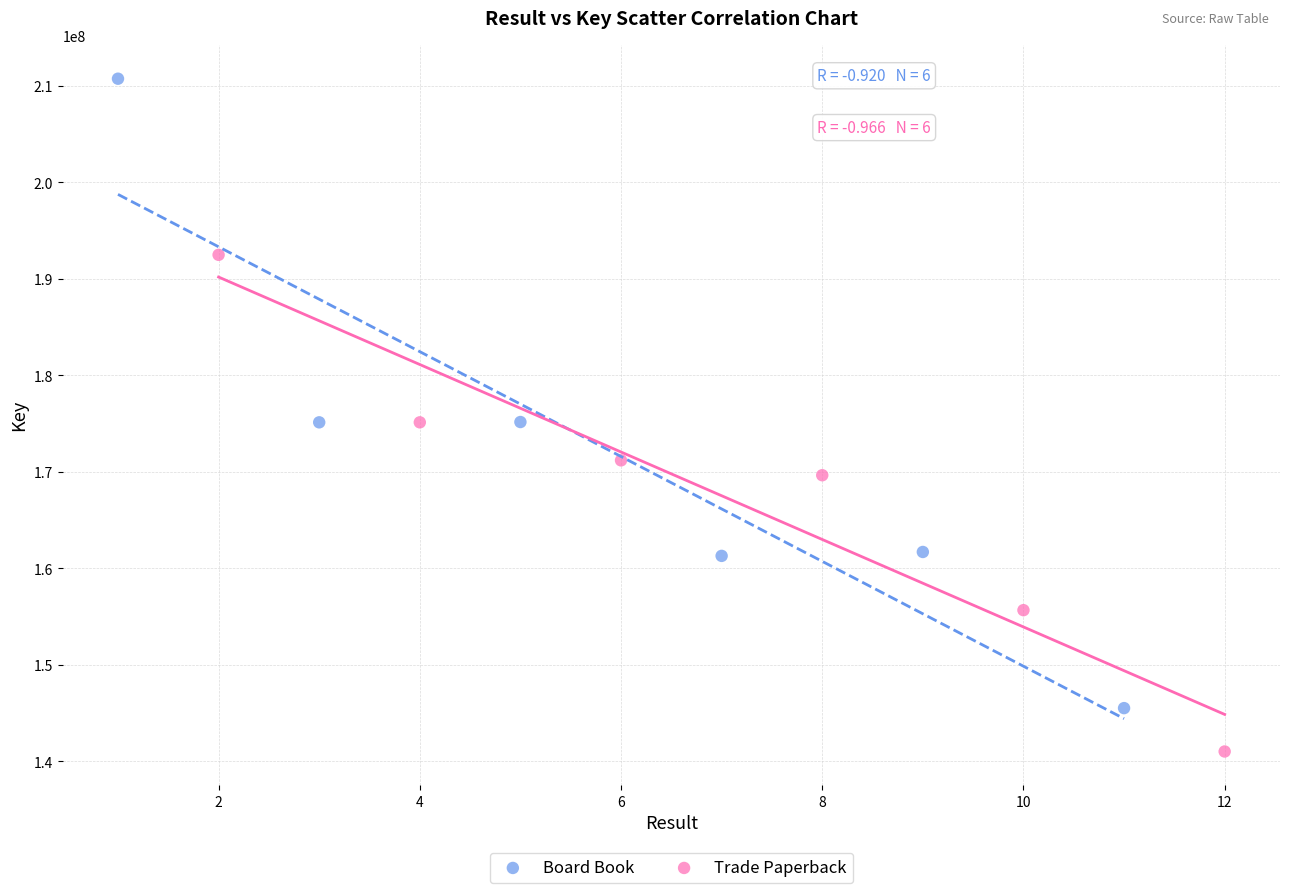

Which series has the widest spread of Y values?

Board Book